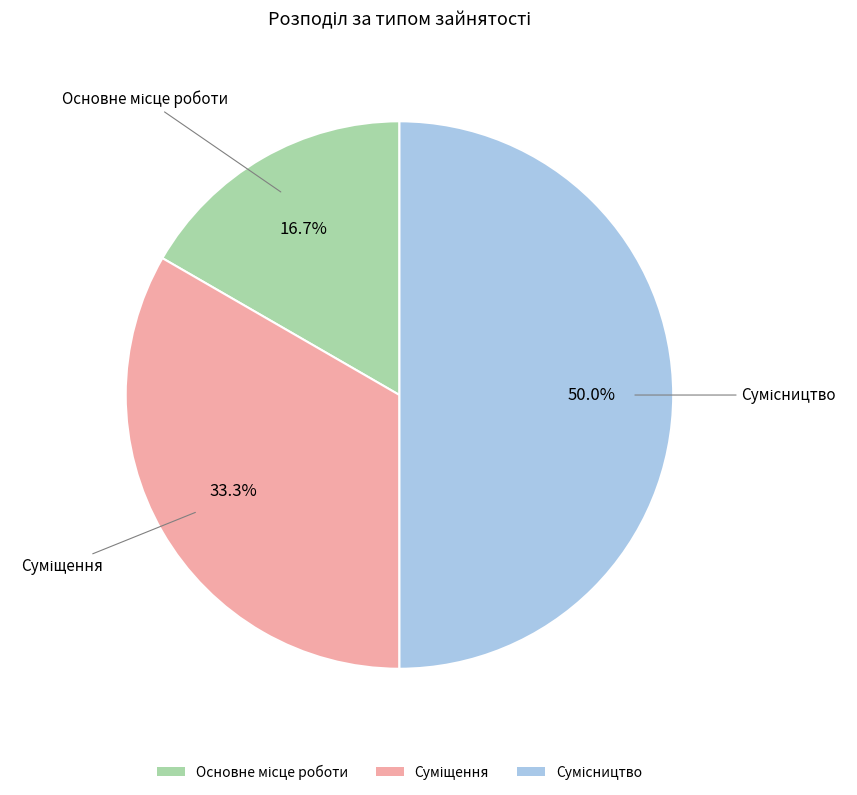

Count the number of slices in the pie.

3